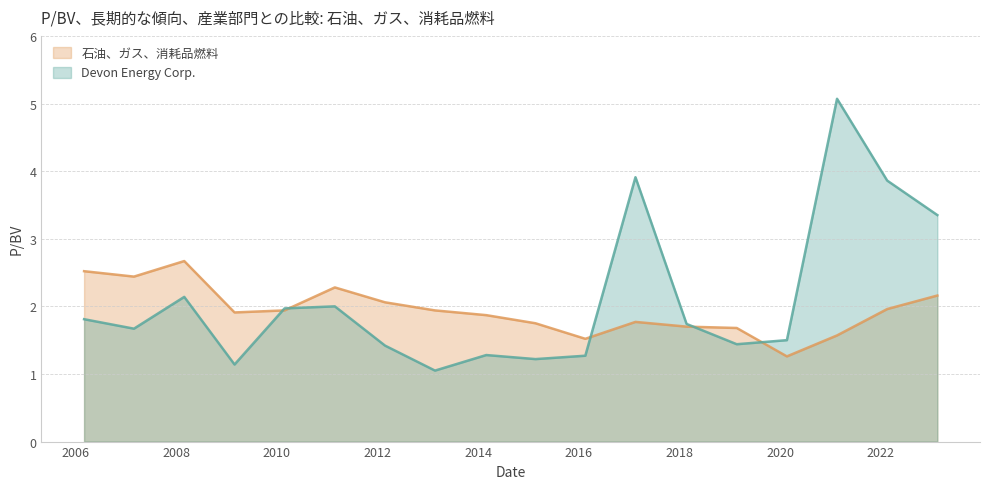

Which category has the lowest value across all series?

2013-02-21